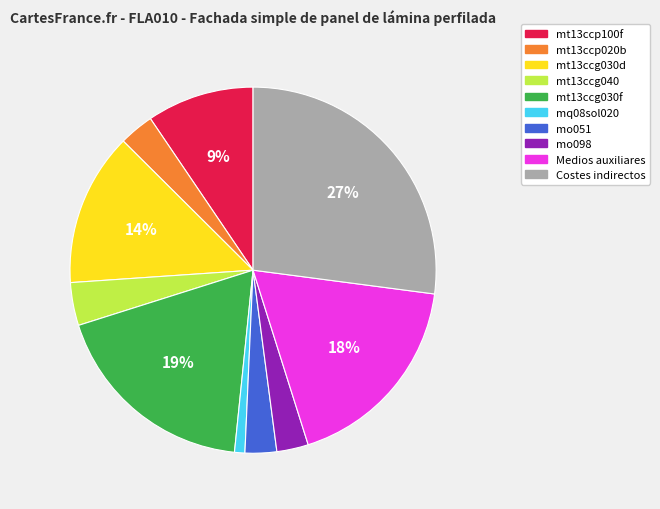

To the nearest percent, what is the average slice percentage?

10%